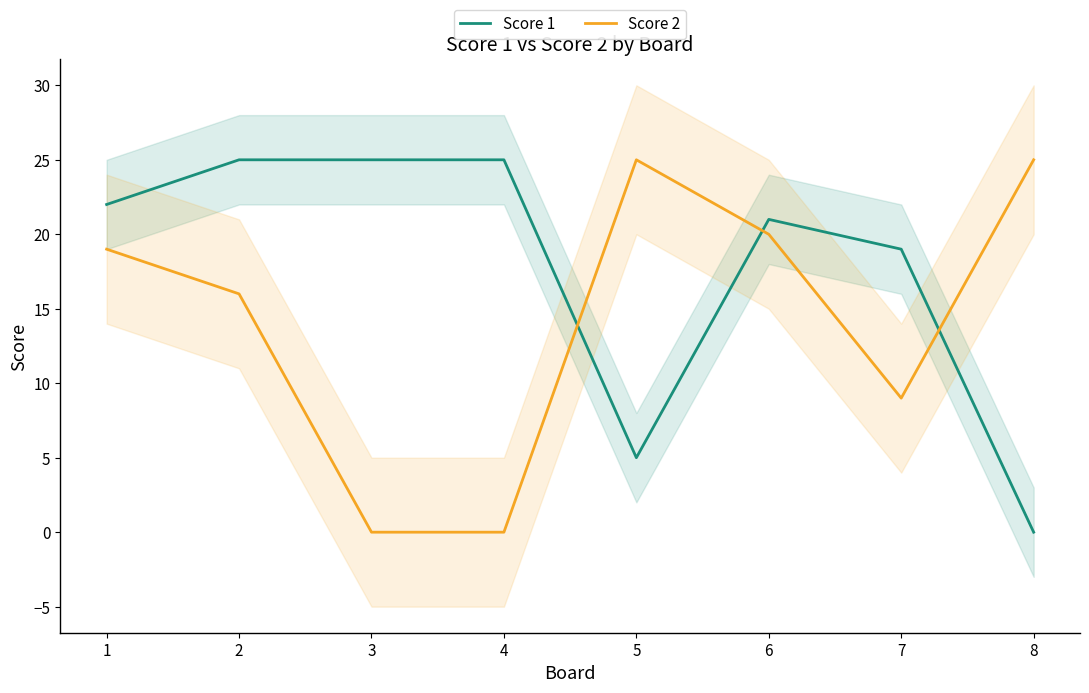

What is the sum of the Score 1 values at 8 and 4?

25